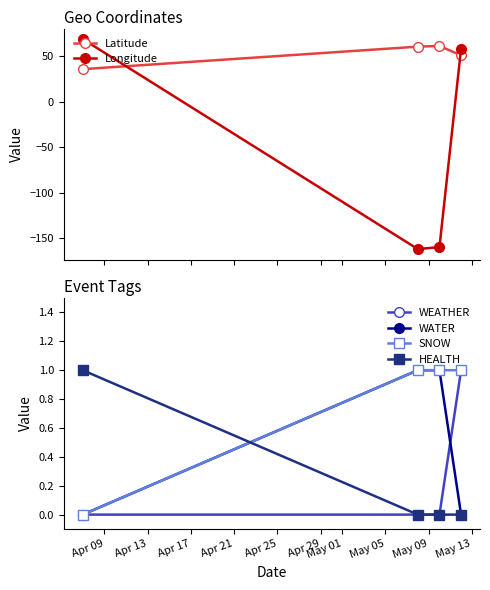

Reading left to right, transcribe all the data shown in this chart.

Latitude: 36.1	60.8	61.6	51.2
Longitude: 69.1	-161.8	-159.5	58.6
WEATHER: 0.0	0.0	0.0	1.0
WATER: 0.0	1.0	1.0	0.0
SNOW: 0.0	1.0	1.0	1.0
HEALTH: 1.0	0.0	0.0	0.0